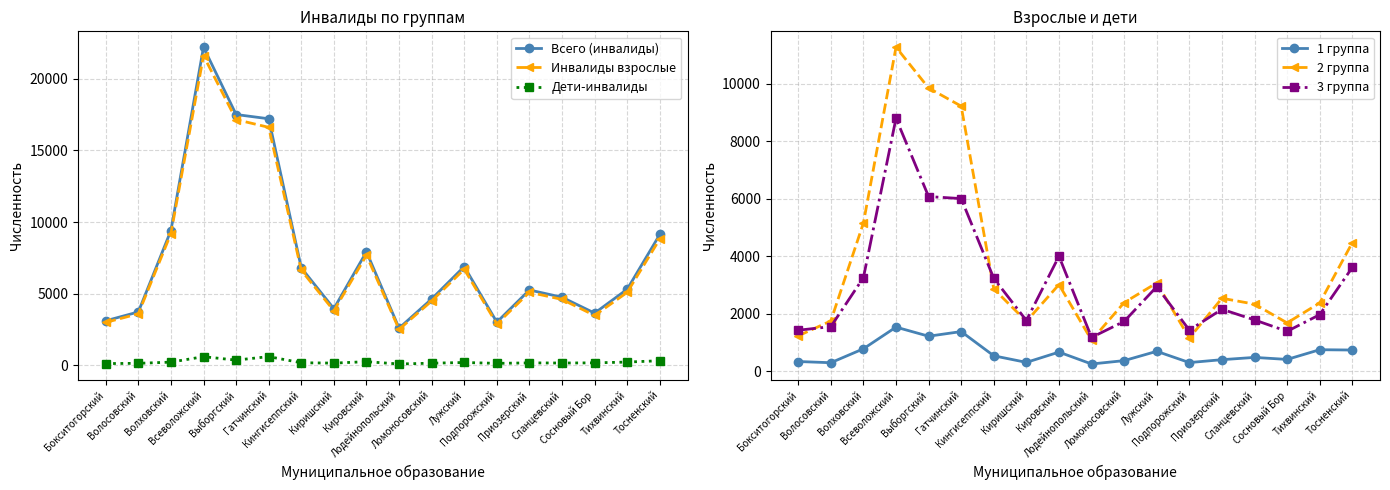

The 1 группа series shows 399 at Приозерский. True or false?

True